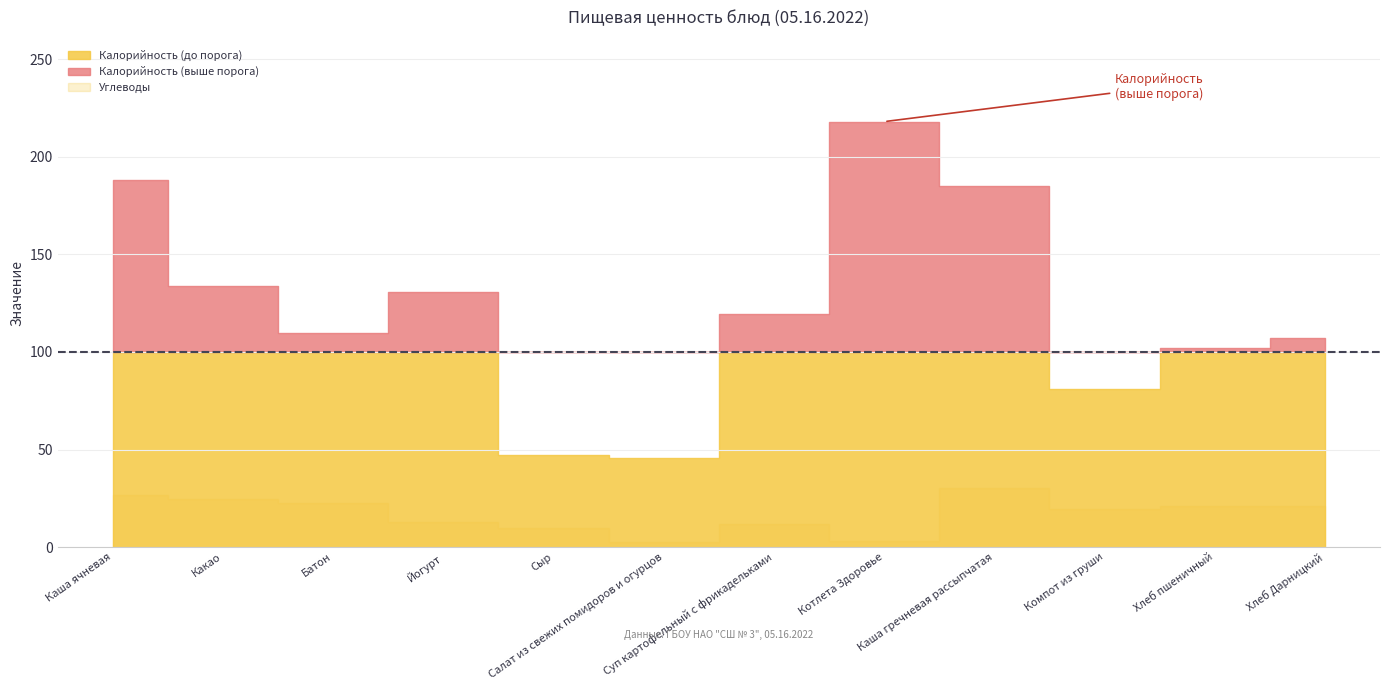

Where is Углеводы nearest to the value 16?

Йогурт